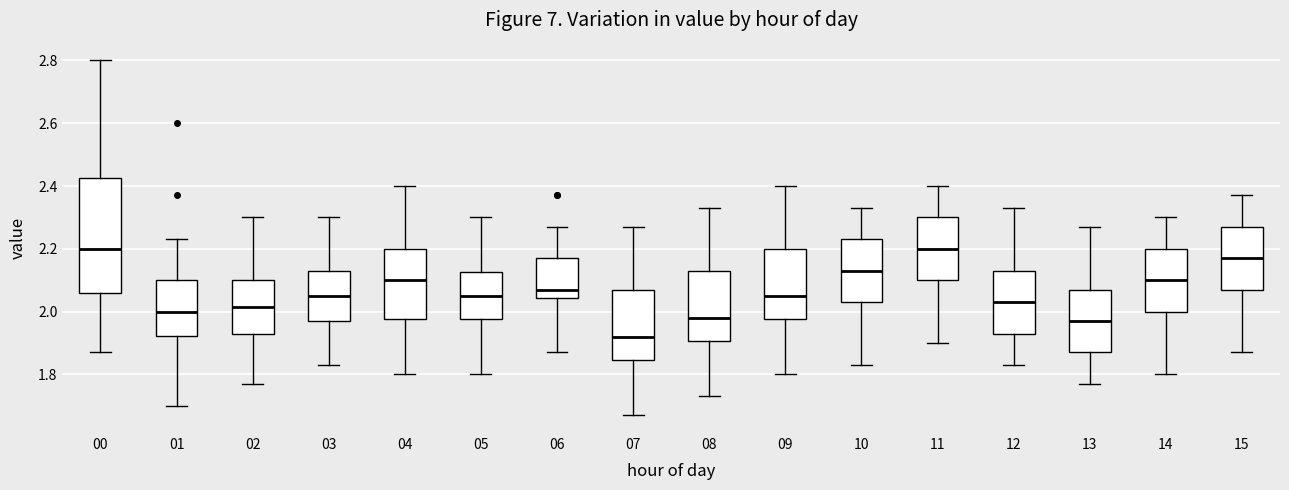

Reading left to right, read every box against the y-axis: the position of its median line, the range the box covers, and the ends of its whiskers. The values are not printed on the chart, so give them approximately, as read against the axis.

00: median 2.20, box 2.06 to 2.42, whiskers 1.88 to 2.80
01: median 2.00, box 1.92 to 2.10, whiskers 1.70 to 2.24
02: median 2.02, box 1.94 to 2.10, whiskers 1.78 to 2.30
03: median 2.06, box 1.98 to 2.14, whiskers 1.84 to 2.30
04: median 2.10, box 1.98 to 2.20, whiskers 1.80 to 2.40
05: median 2.06, box 1.98 to 2.12, whiskers 1.80 to 2.30
06: median 2.08, box 2.04 to 2.18, whiskers 1.88 to 2.28
07: median 1.92, box 1.84 to 2.08, whiskers 1.68 to 2.28
08: median 1.98, box 1.90 to 2.14, whiskers 1.74 to 2.34
09: median 2.06, box 1.98 to 2.20, whiskers 1.80 to 2.40
10: median 2.14, box 2.04 to 2.24, whiskers 1.84 to 2.34
11: median 2.20, box 2.10 to 2.30, whiskers 1.90 to 2.40
12: median 2.04, box 1.94 to 2.14, whiskers 1.84 to 2.34
13: median 1.98, box 1.88 to 2.08, whiskers 1.78 to 2.28
14: median 2.10, box 2.00 to 2.20, whiskers 1.80 to 2.30
15: median 2.18, box 2.08 to 2.28, whiskers 1.88 to 2.38